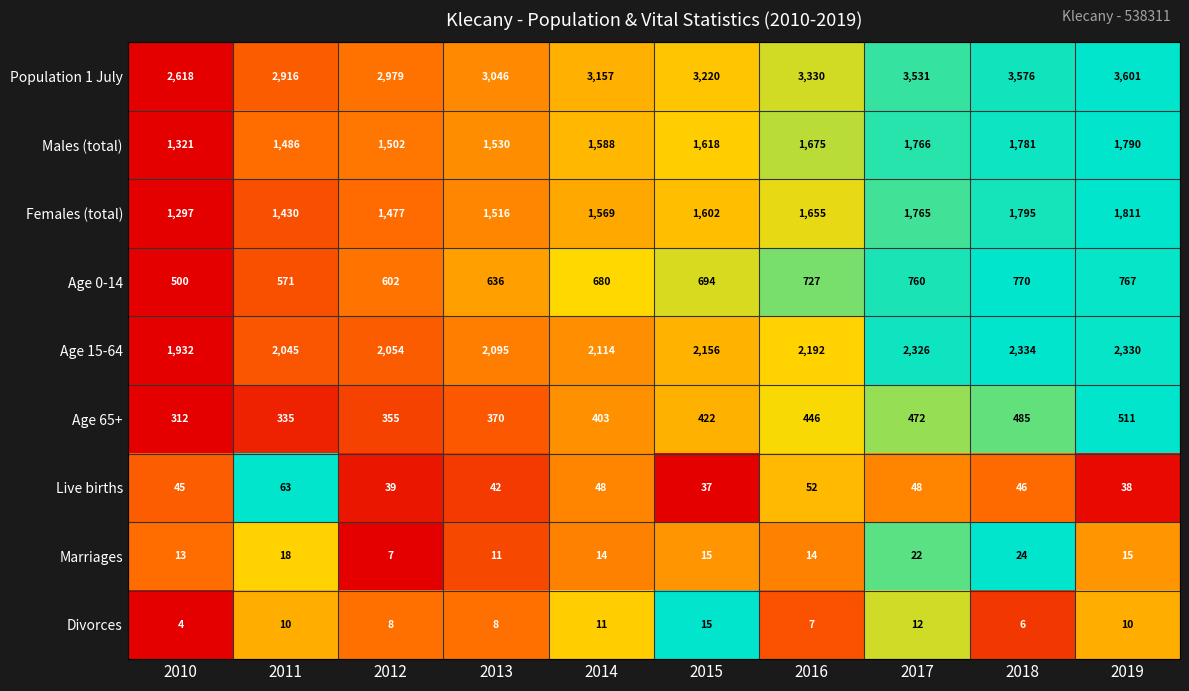

The Population 1 July series shows 5960 at 2018. True or false?

False